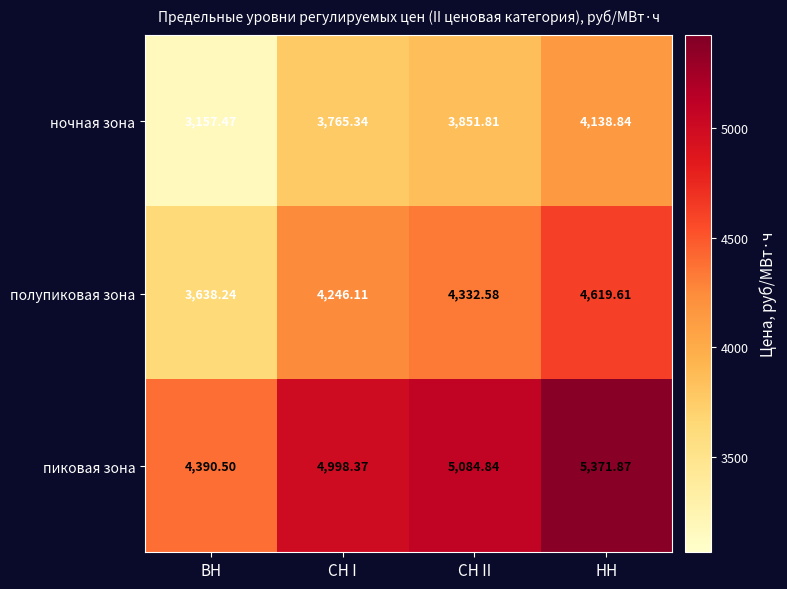

Rank the series by their maximum value, from lowest to highest.

ночная зона, полупиковая зона, пиковая зона